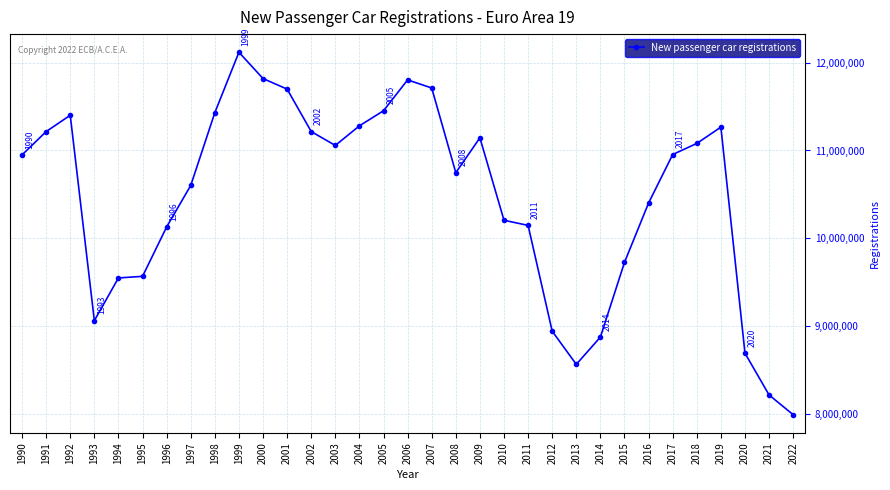

At which category does the data reach its first local peak?

1992